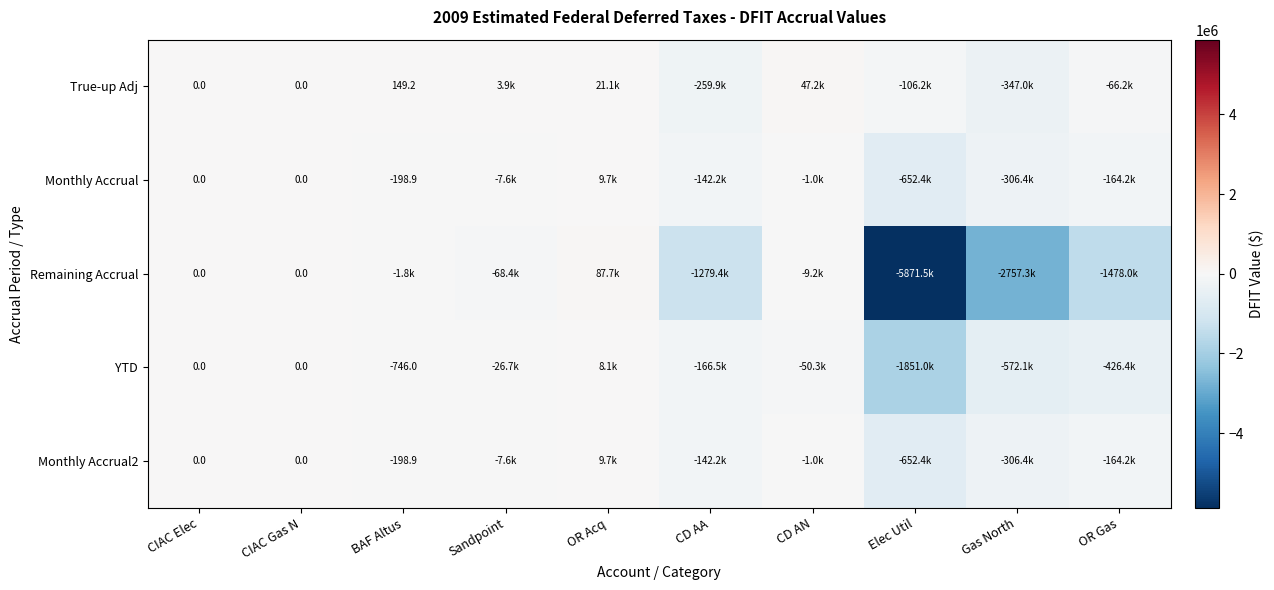

Which has a higher value, BAF Altus or CD AN?

CD AN